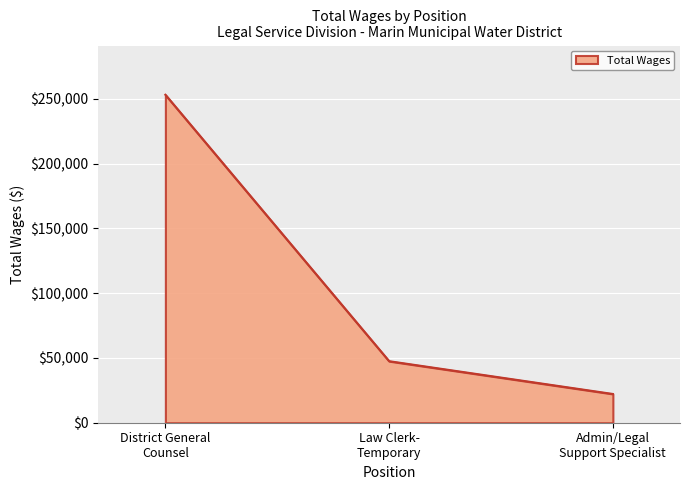

What is the sum of all values?

322746